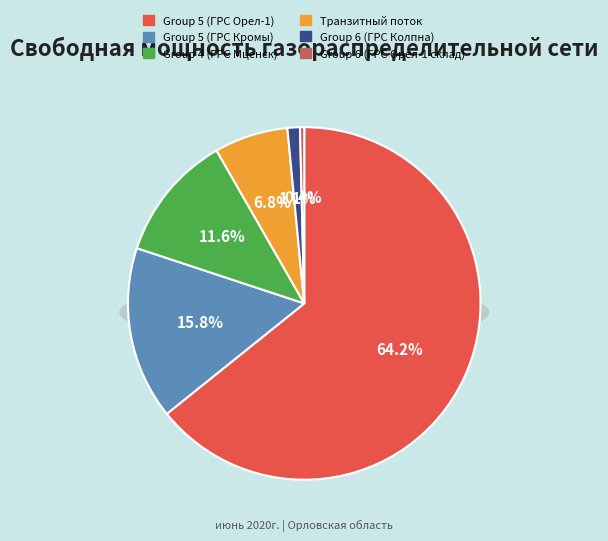

Which slice represents more than half of the pie?

5